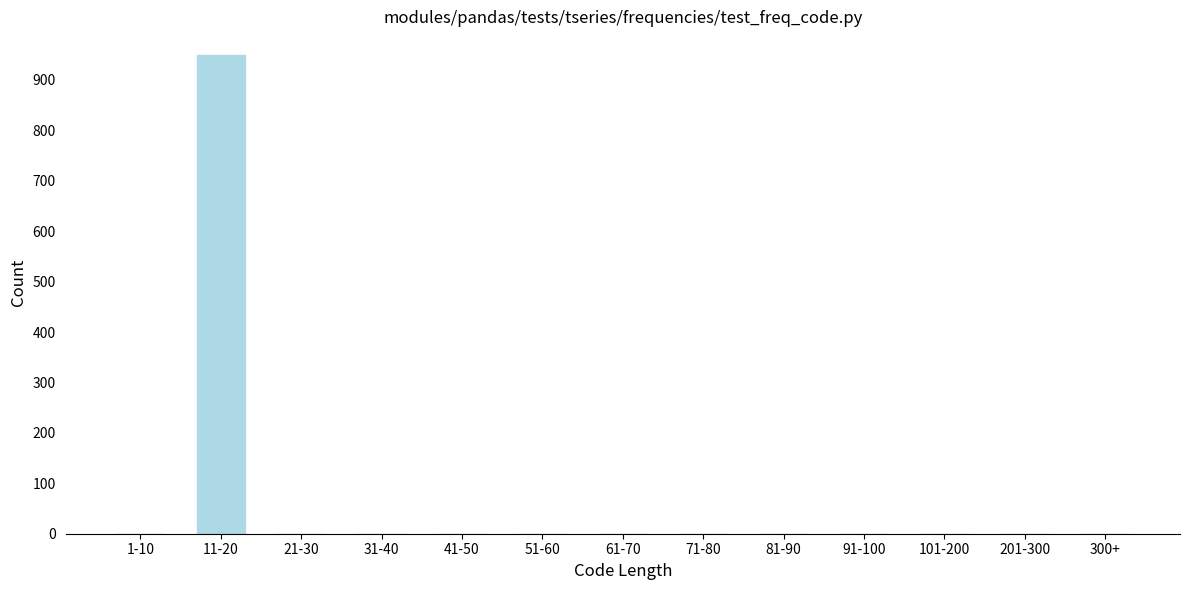

Reading left to right, transcribe all the data shown in this chart.

1-10=0	11-20=949	21-30=0	31-40=0	41-50=0	51-60=0	61-70=0	71-80=0	81-90=0	91-100=0	101-200=0	201-300=0	300+=0